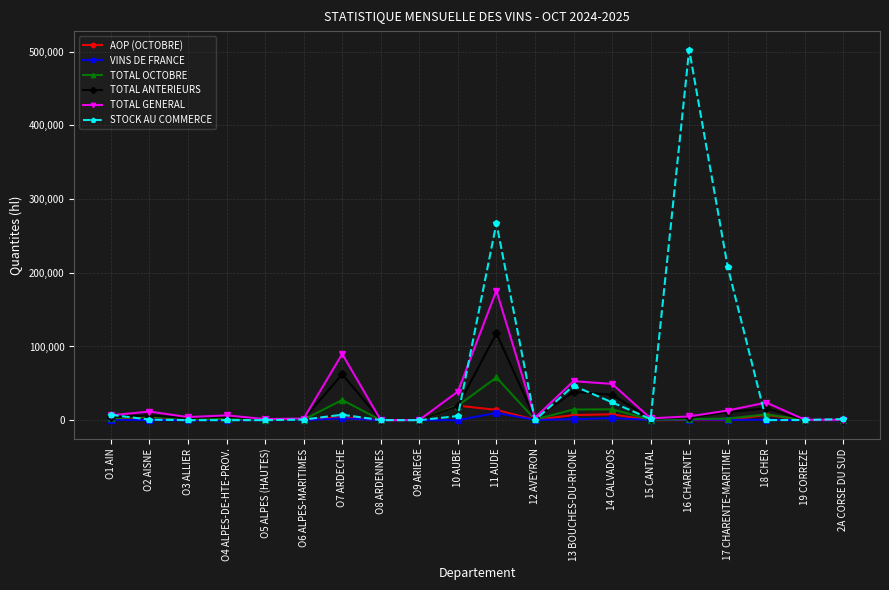

How many lines are shown in the chart?

6